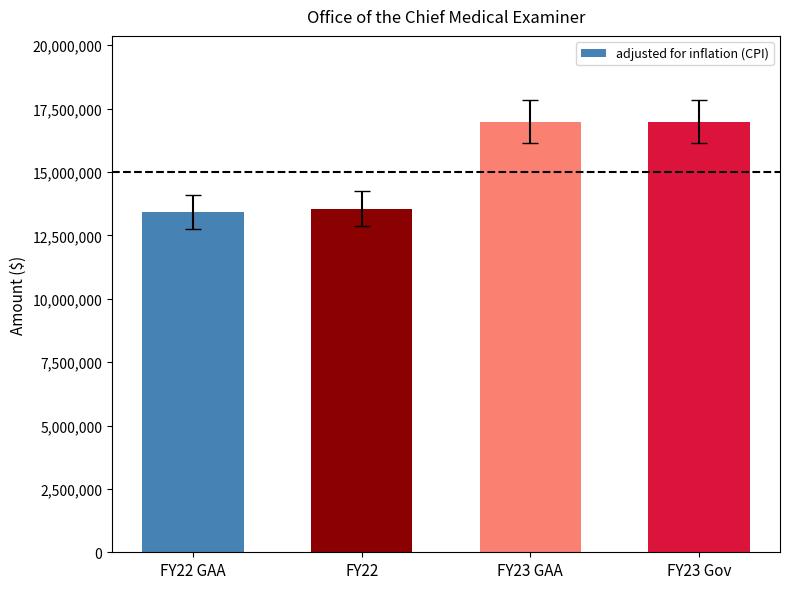

What is the change in value from FY22 to FY23 GAA?

+3419239